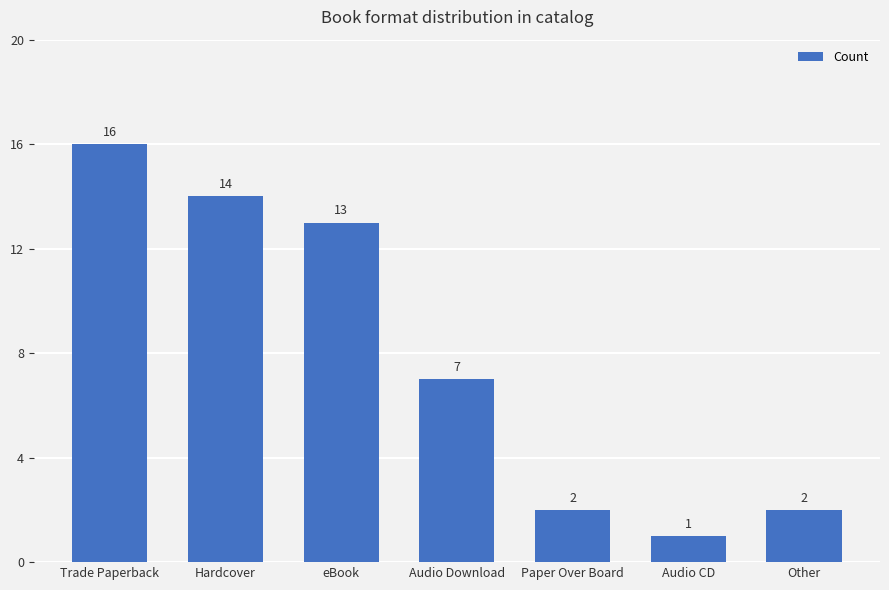

What is the label of the 6th bar from the right?

Hardcover